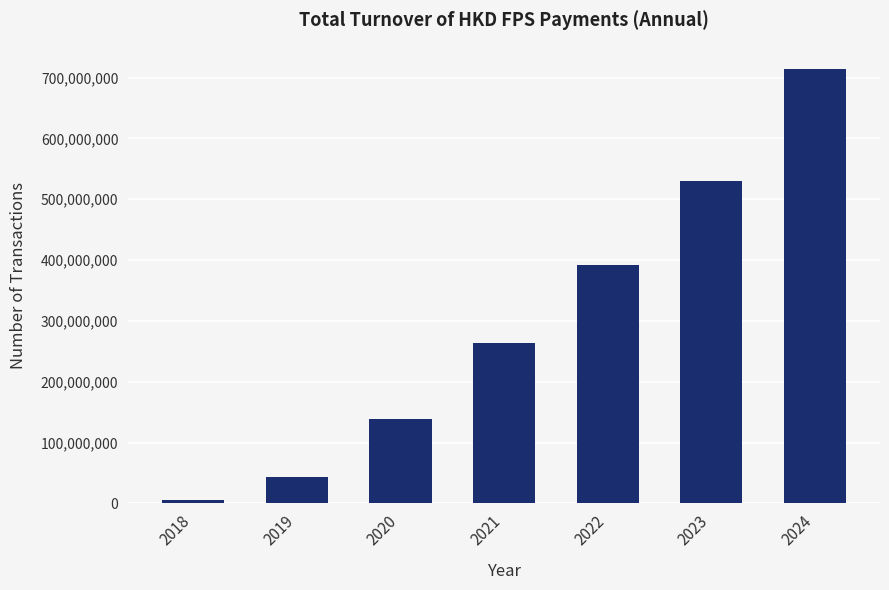

Between 2022 and 2020, which is larger?

2022